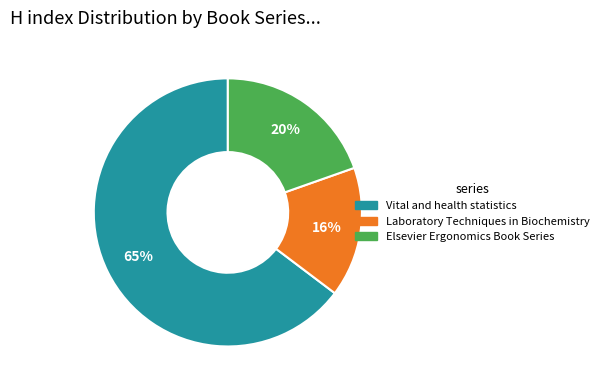

Combined, do Vital and health statistics and Laboratory Techniques in Biochemistry account for over 50%?

Yes